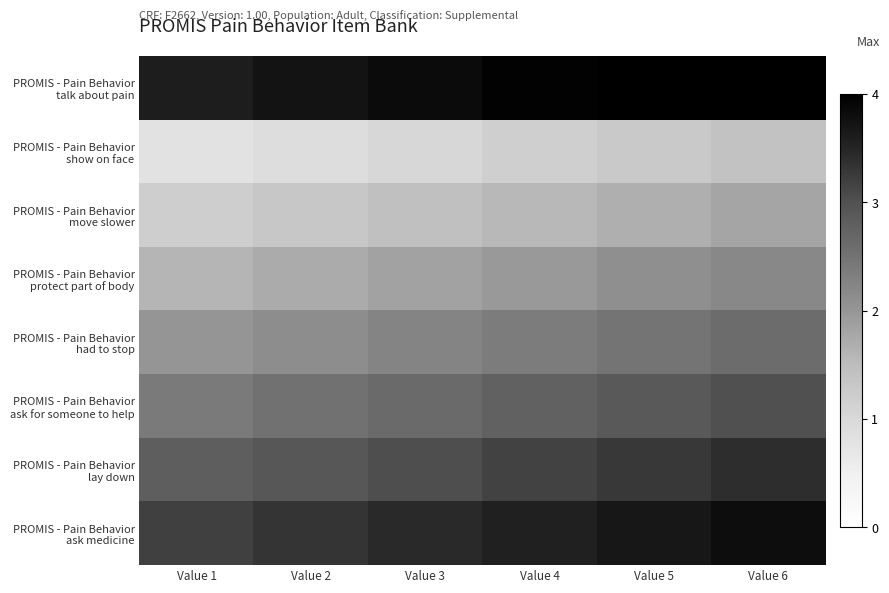

At which category is the sum across all series the highest?

Value 6